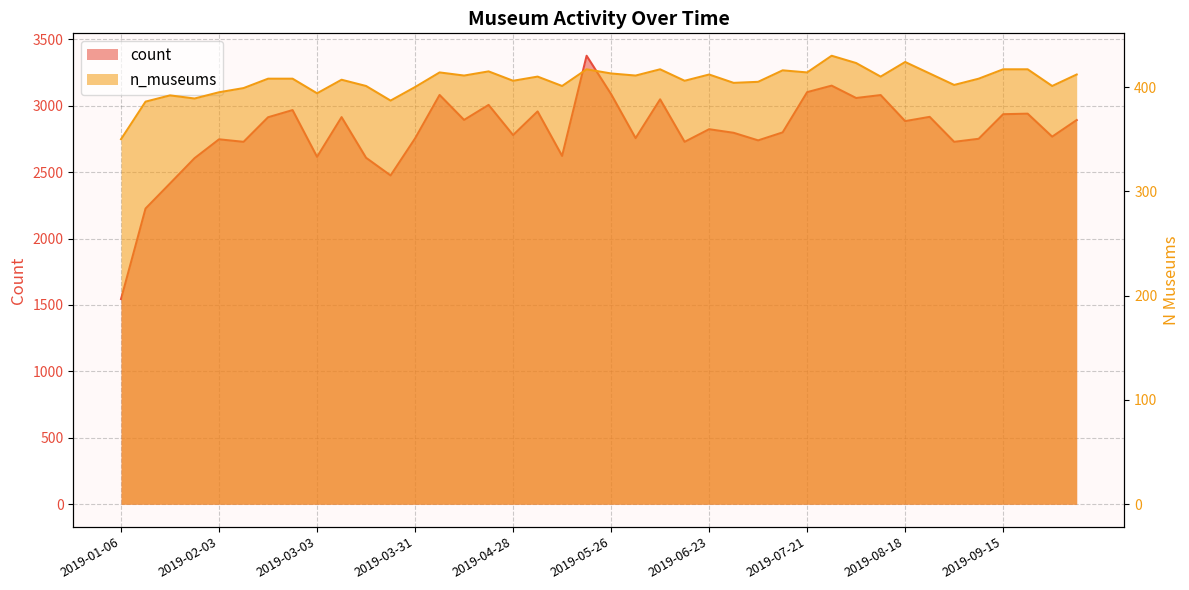

True or false: count has more than 2 points higher than both neighbors.

True